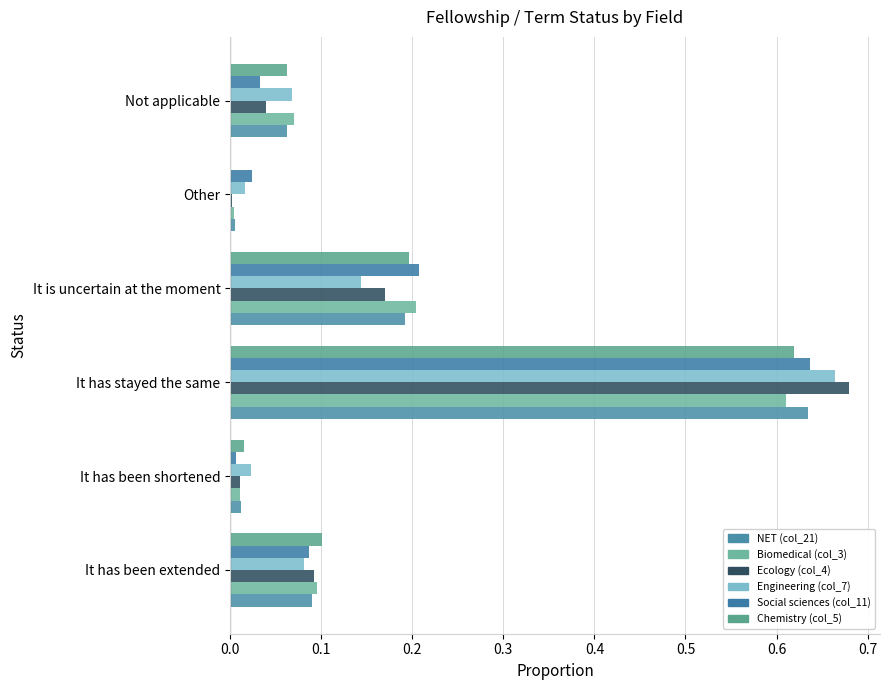

Count the number of categories in the chart.

6